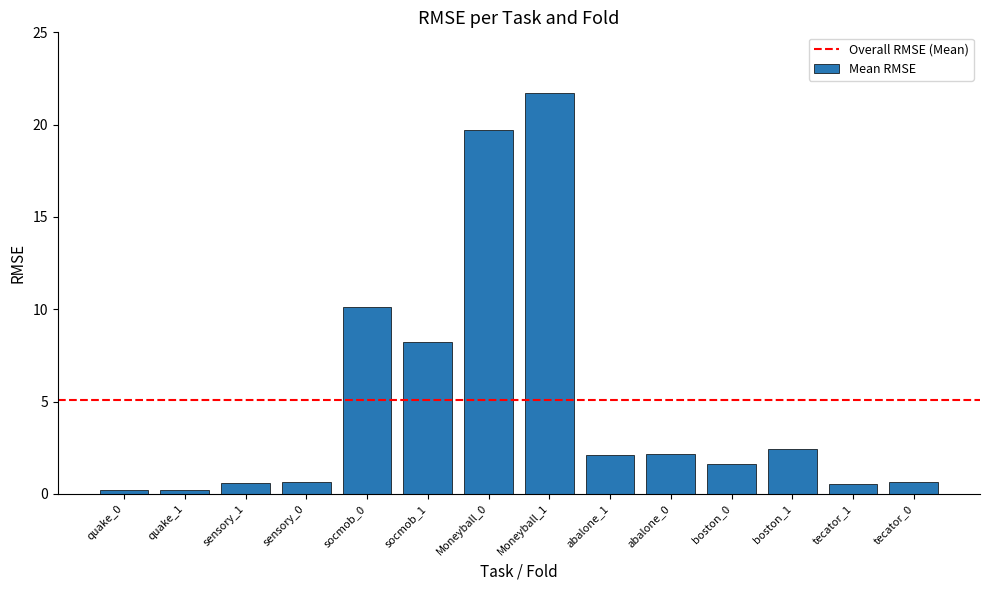

What is the sum of all values?

70.8